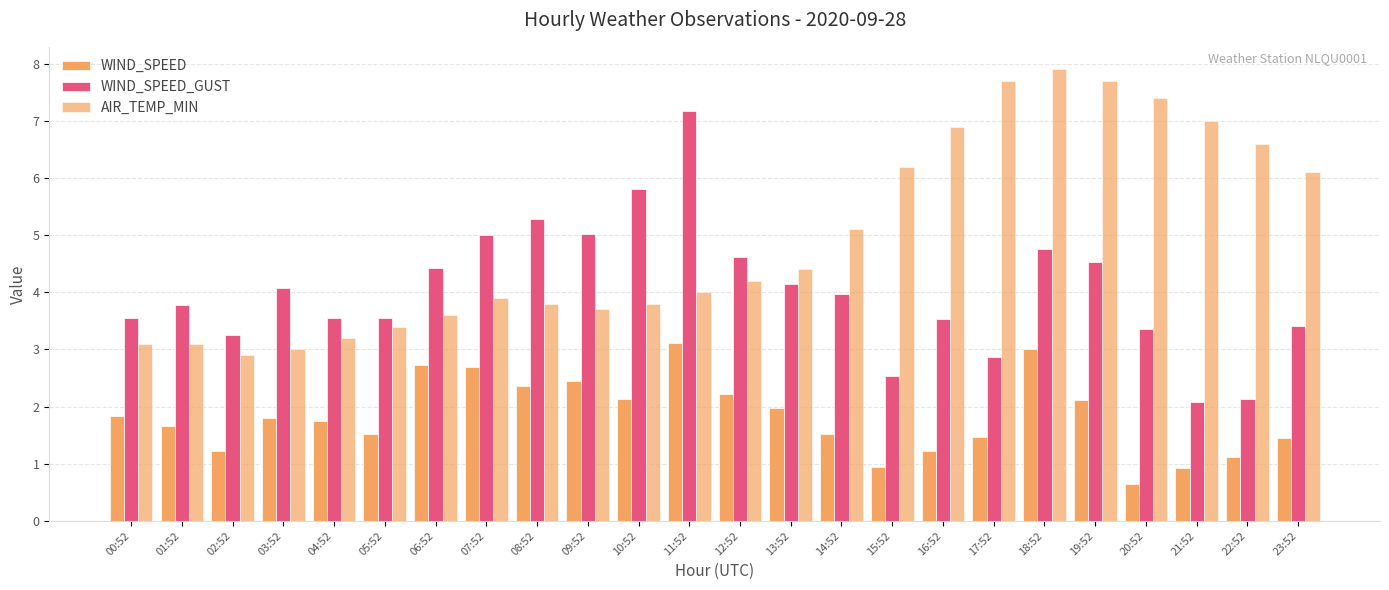

Count the number of categories in the chart.

24